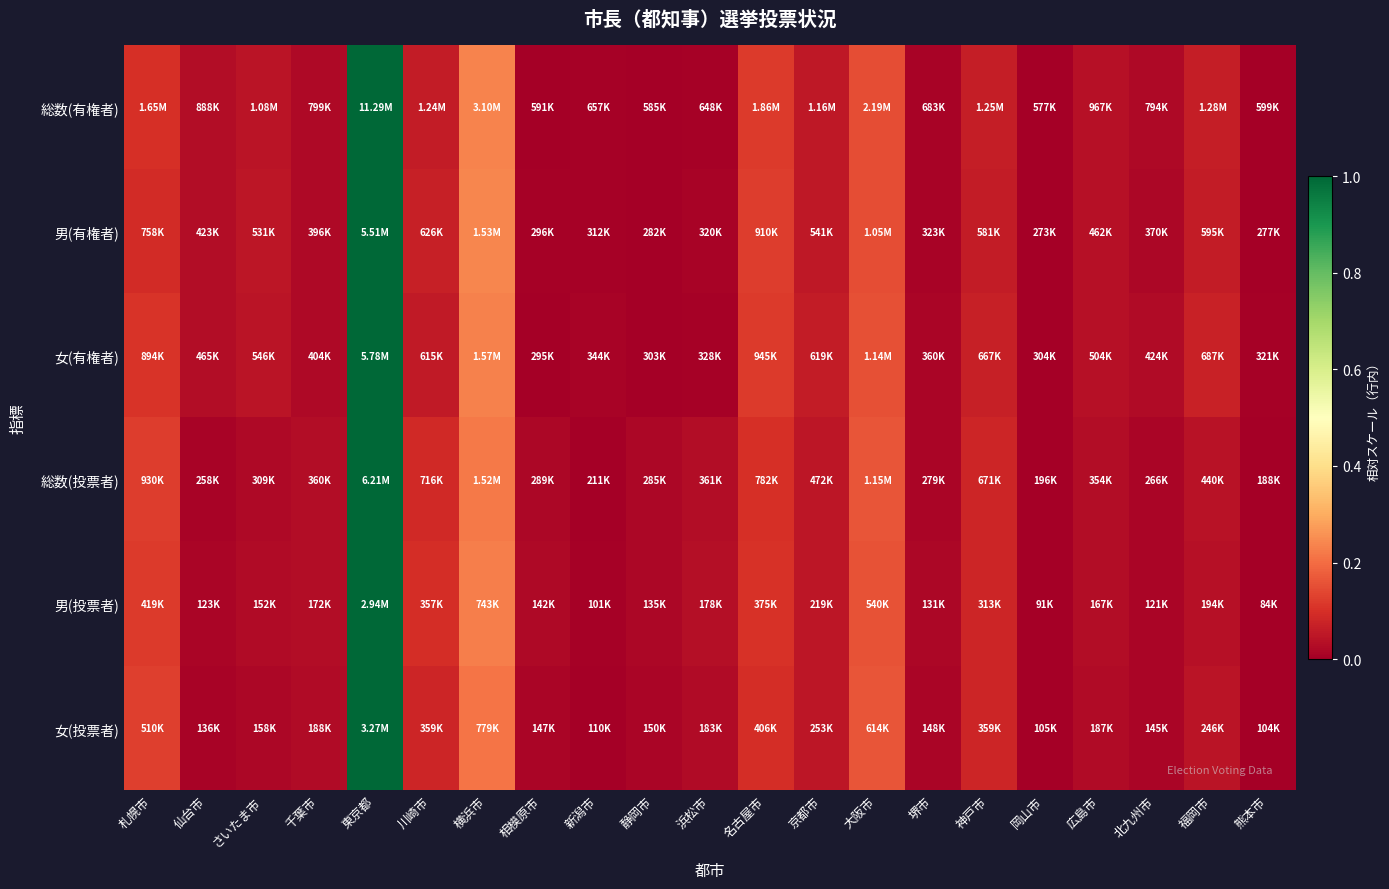

Between 仙台市 and 堺市, which series saw the biggest shift?

男(有権者)